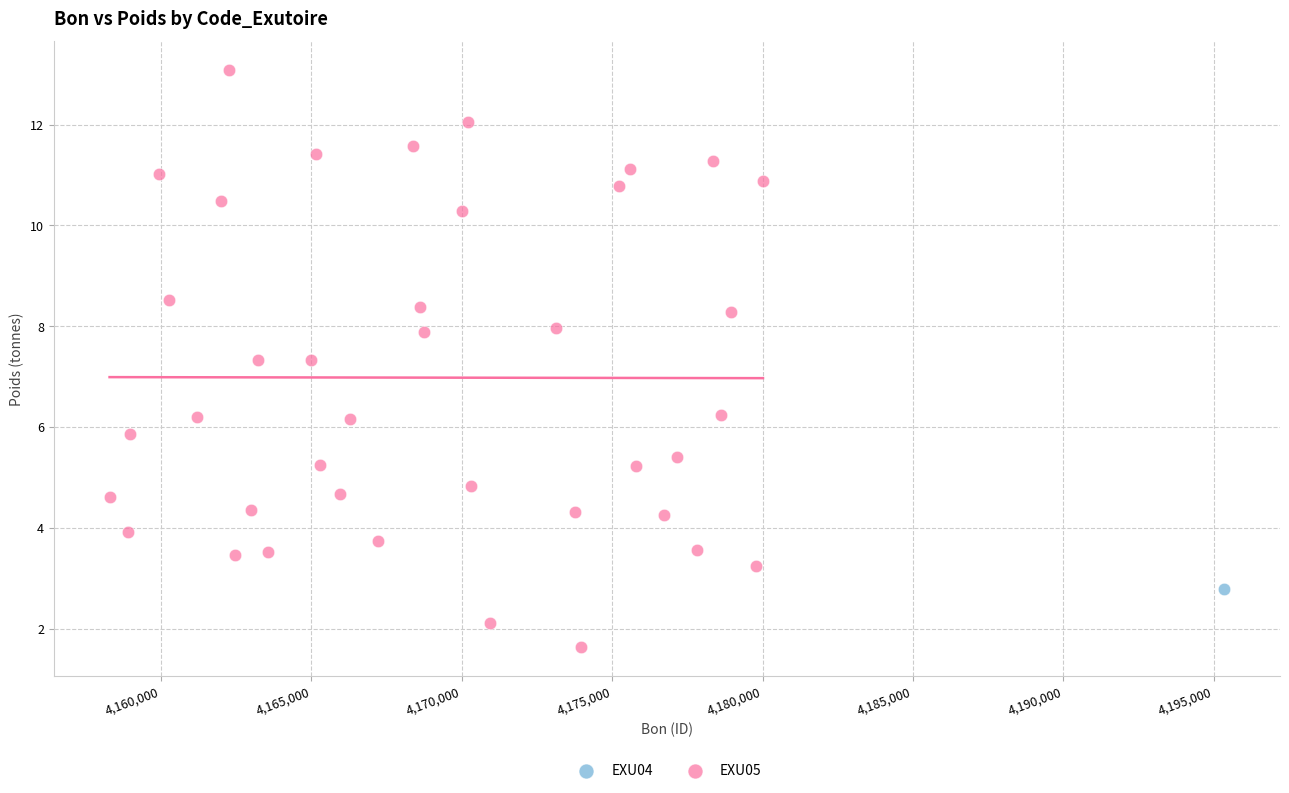

What are all the series names shown in the legend?

EXU04, EXU05